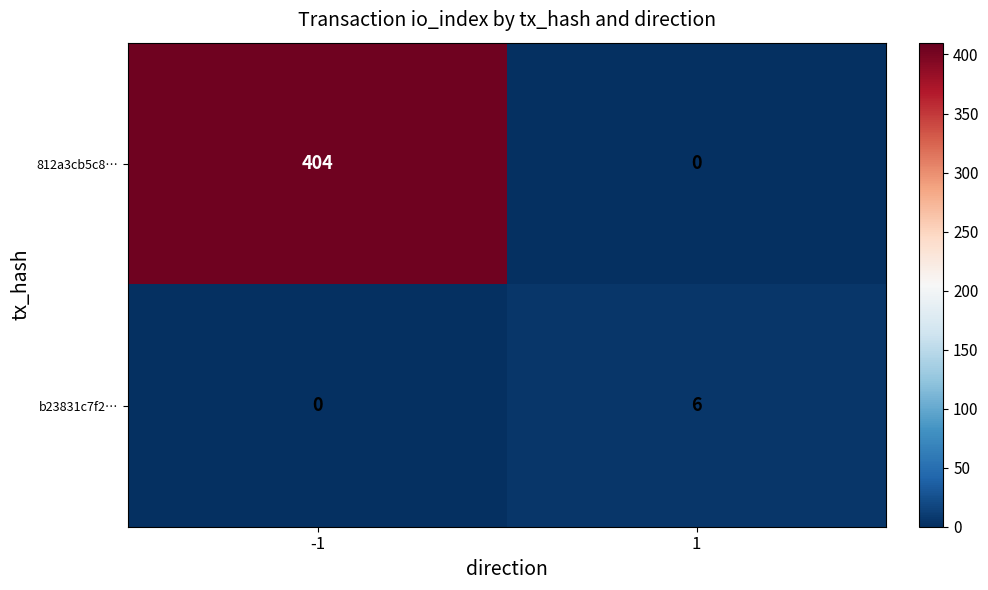

Reading right to left, transcribe all the data shown in this chart.

812a3cb5c8…: 0	404
b23831c7f2…: 6	0